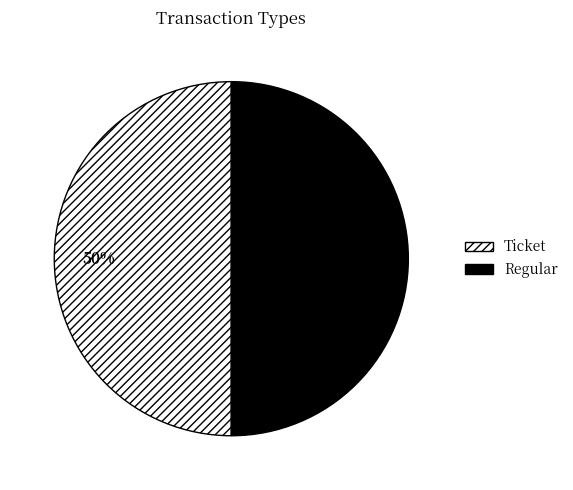

To the nearest percent, what portion does Ticket represent?

50%